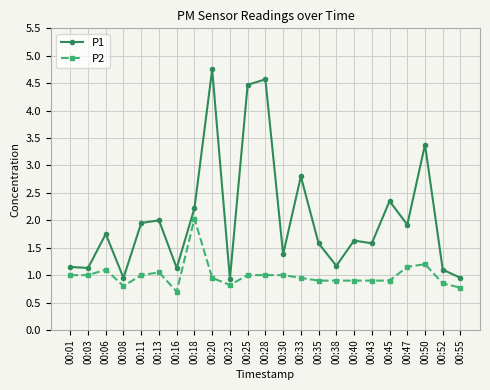

What is the average value of the P1 series?

2.0